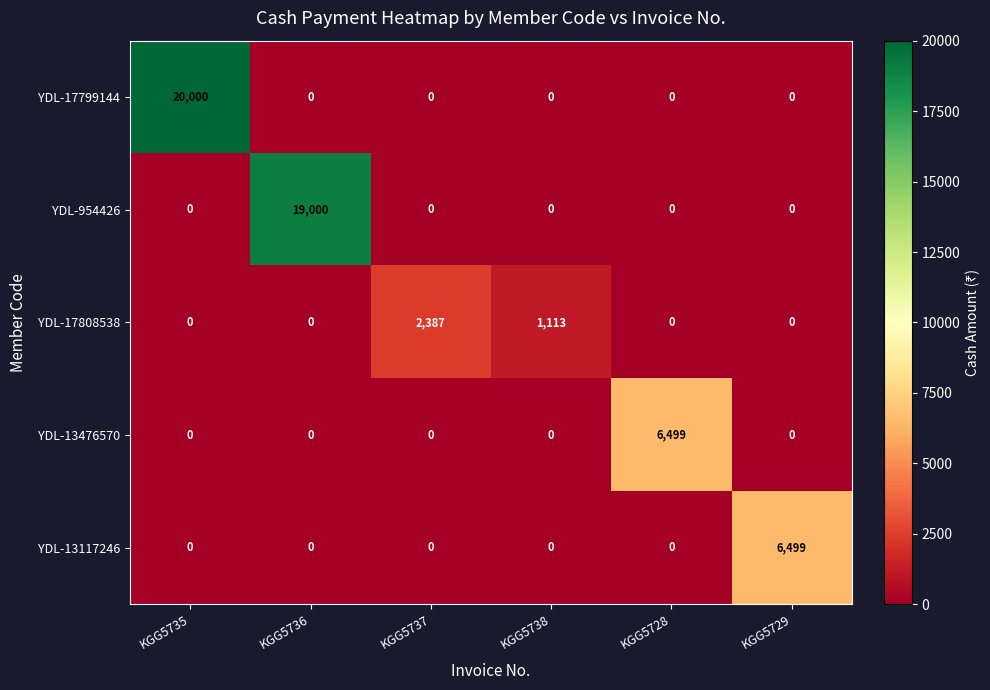

What is the difference between the maximum and minimum values in the YDL-17808538 series?

2387